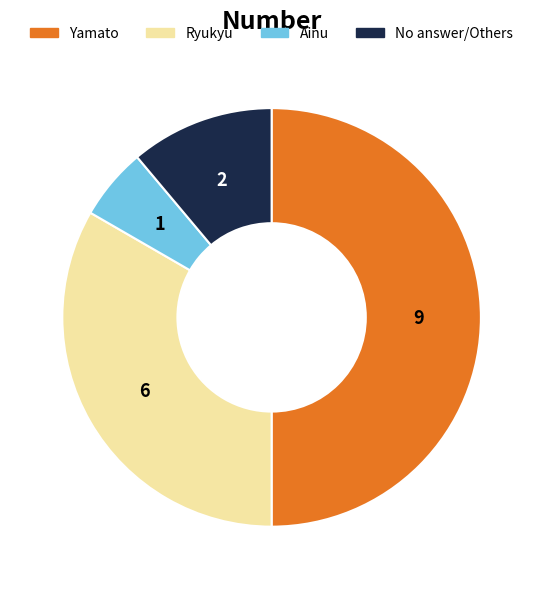

How many slices are in this pie chart?

4